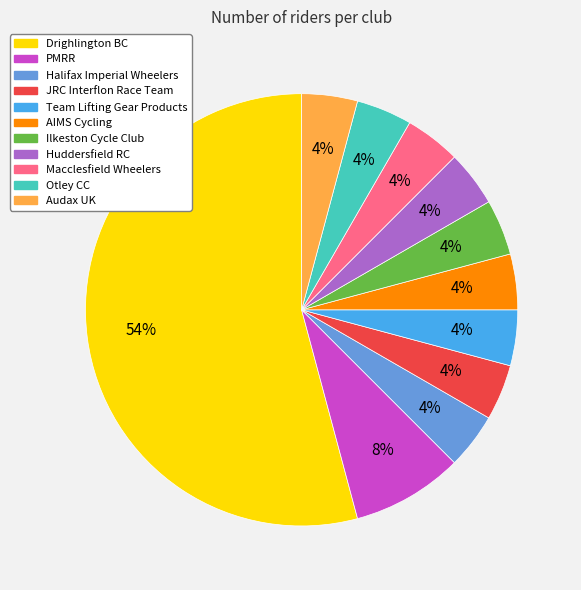

To the nearest percent, what is the combined percentage of Audax UK and Otley CC?

8%